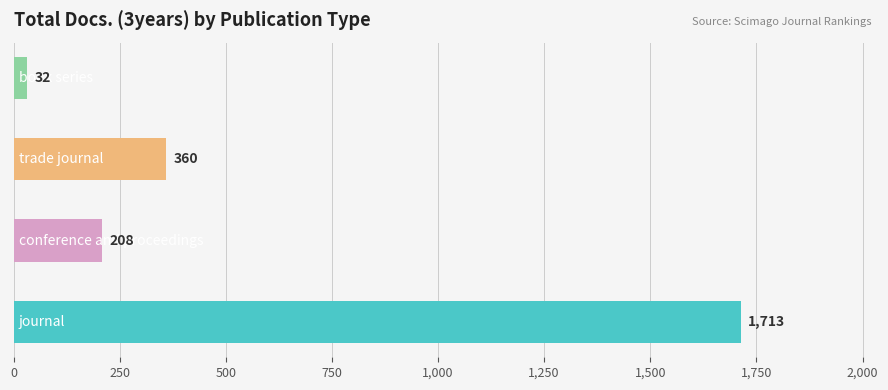

What is the difference between the second highest and minimum values?

328